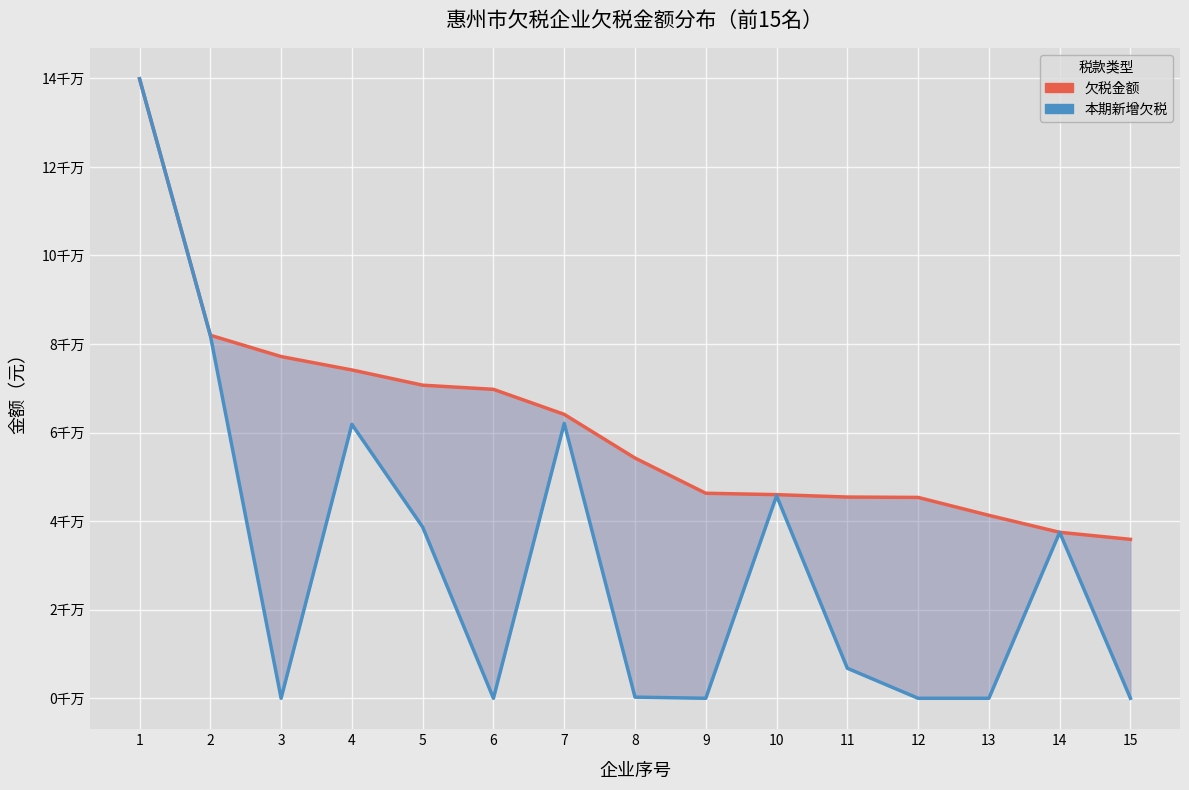

How many values in the 欠税金额 series exceed 54248966?

8